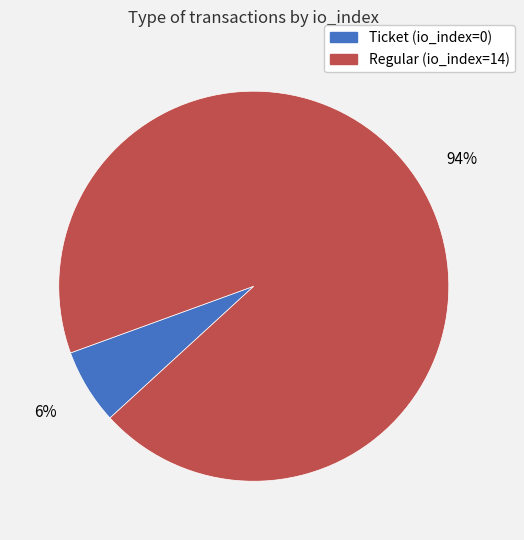

Combined, do Ticket (io_index=0) and Regular (io_index=14) account for over 50%?

Yes